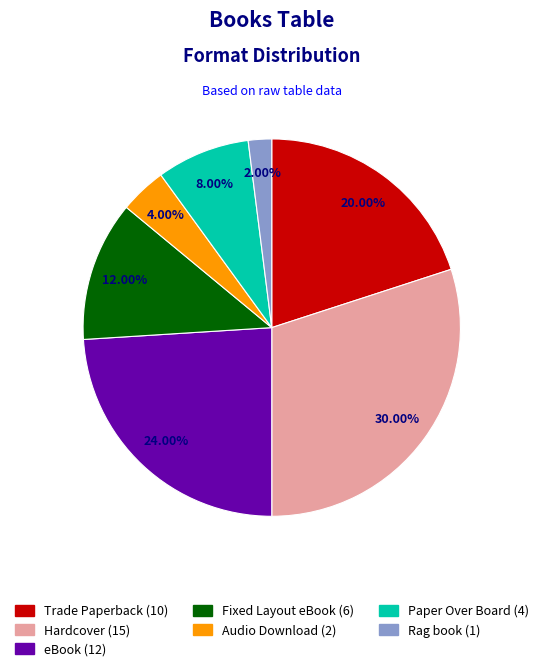

Is it true that Trade Paperback is 30% of the pie?

False